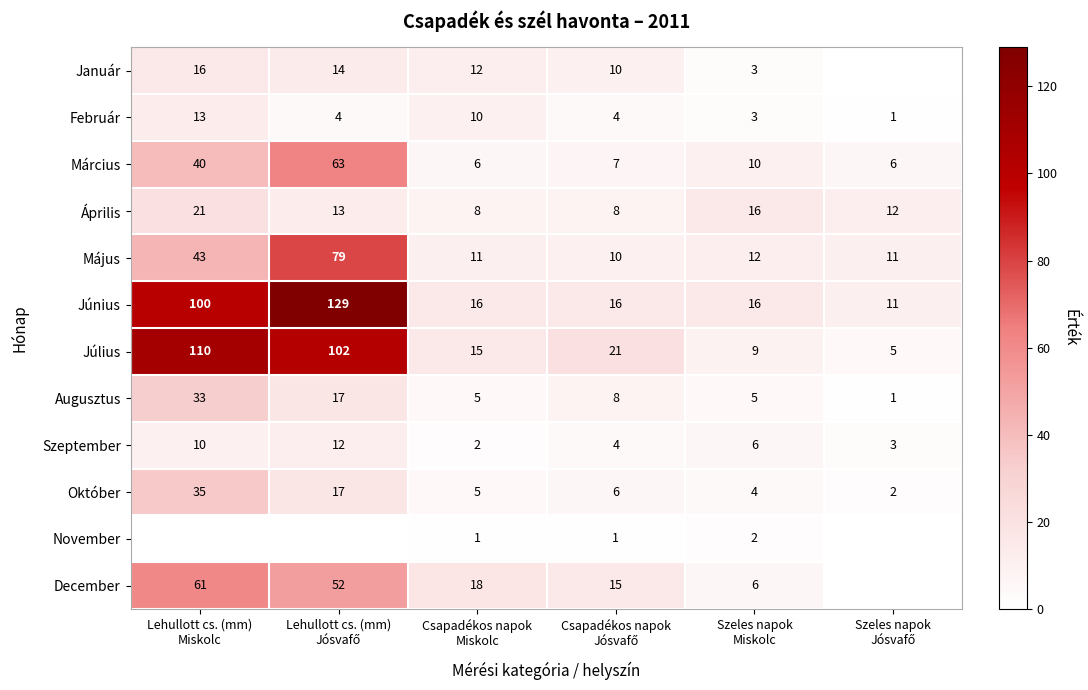

What is the minimum value for Március?

6